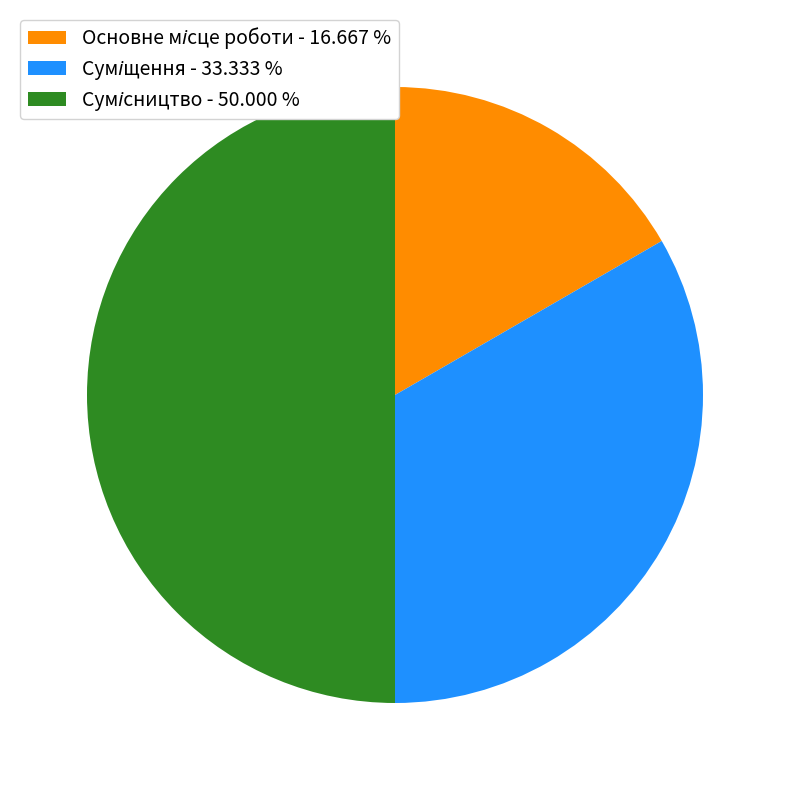

Rank the categories by value from highest to lowest.

Сумісництво, Суміщення, Основне місце роботи